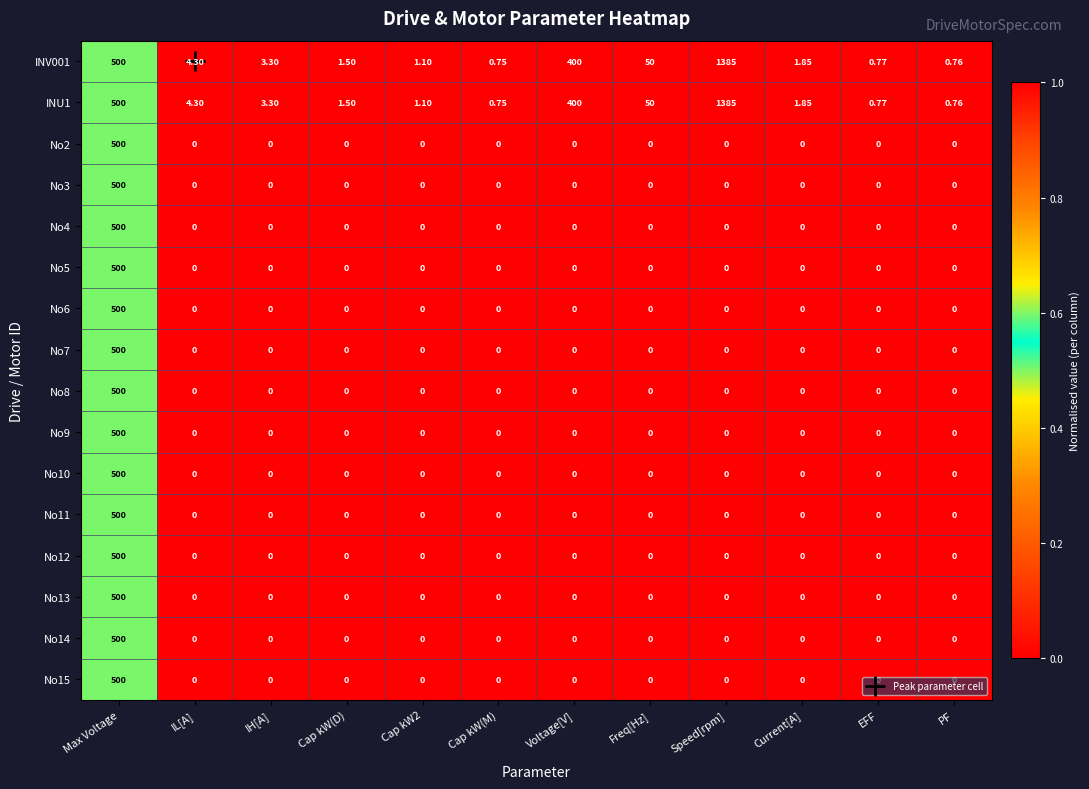

At which label is INV001 closest to 692?

Max Voltage